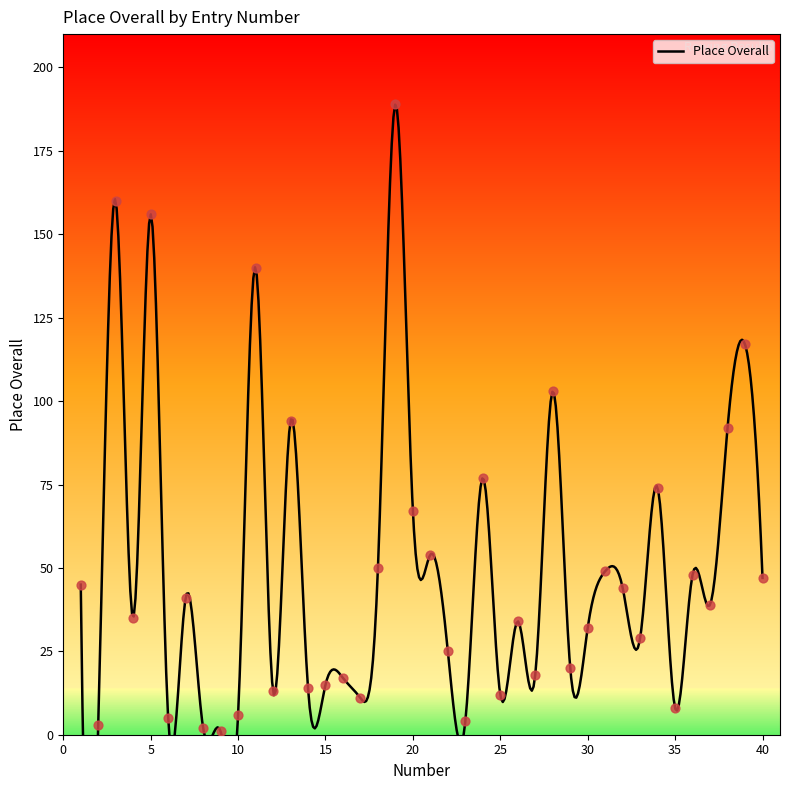

What is the ratio of the value at 40 to the value at 12?

3.6